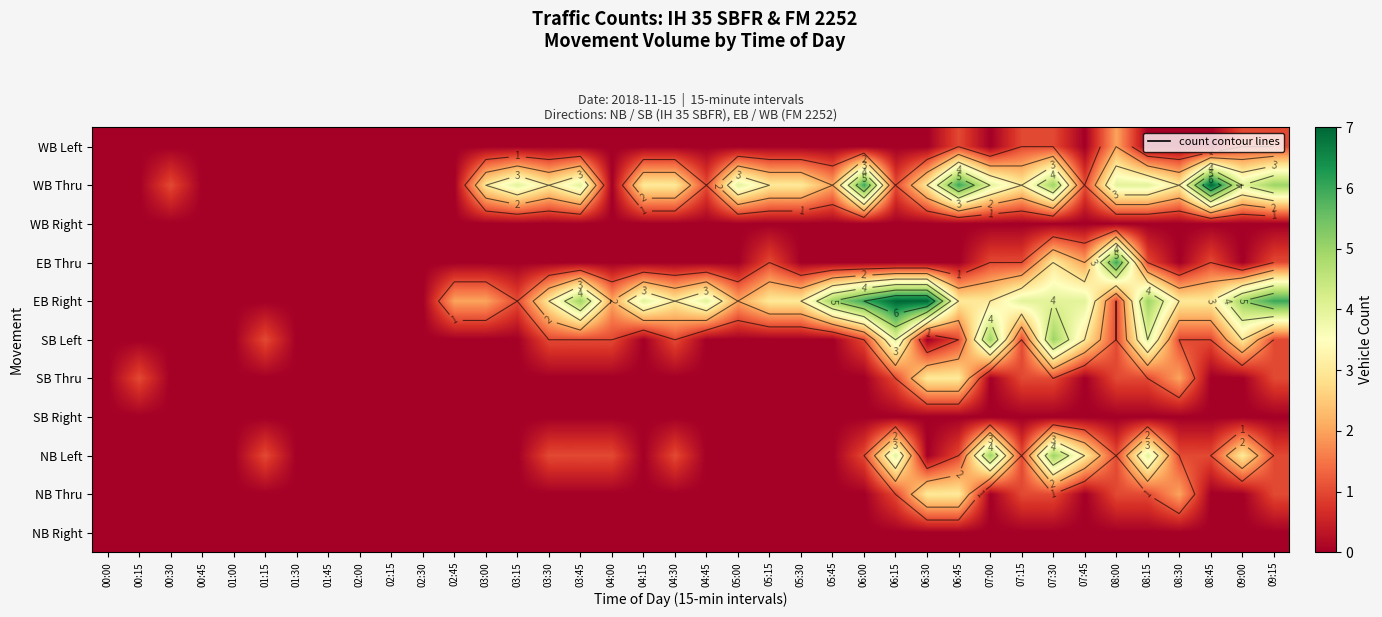

What is the spread (max minus min) of values at 03:00?

3